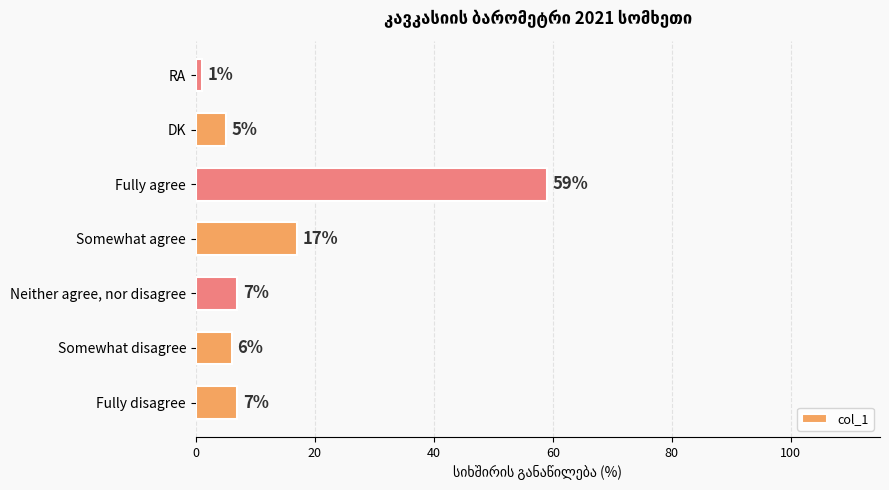

Between Somewhat disagree and Fully disagree, which is larger?

Fully disagree